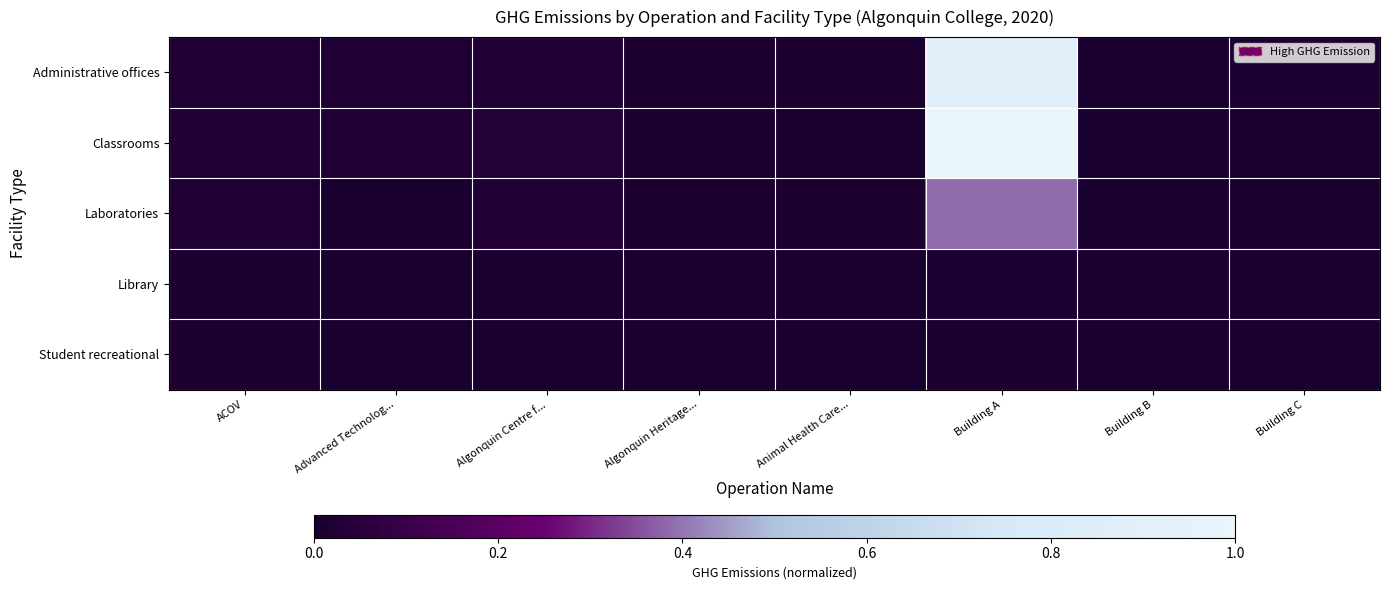

Reading left to right, list all the values displayed in this chart.

Administrative offices: ACOV=0.0	Advanced Technolog...=0.0	Algonquin Centre f...=0.0	Algonquin Heritage...=0.0	Animal Health Care...=0.0	Building A=0.9	Building B=0.0	Building C=0.0
Classrooms: ACOV=0.0	Advanced Technolog...=0.0	Algonquin Centre f...=0.0	Algonquin Heritage...=0.0	Animal Health Care...=0.0	Building A=1.0	Building B=0.0	Building C=0.0
Laboratories: ACOV=0.0	Advanced Technolog...=0.0	Algonquin Centre f...=0.0	Algonquin Heritage...=0.0	Animal Health Care...=0.0	Building A=0.4	Building B=0.0	Building C=0.0
Library: ACOV=0.0	Advanced Technolog...=0.0	Algonquin Centre f...=0.0	Algonquin Heritage...=0.0	Animal Health Care...=0.0	Building A=0.0	Building B=0.0	Building C=0.0
Student recreational: ACOV=0.0	Advanced Technolog...=0.0	Algonquin Centre f...=0.0	Algonquin Heritage...=0.0	Animal Health Care...=0.0	Building A=0.0	Building B=0.0	Building C=0.0